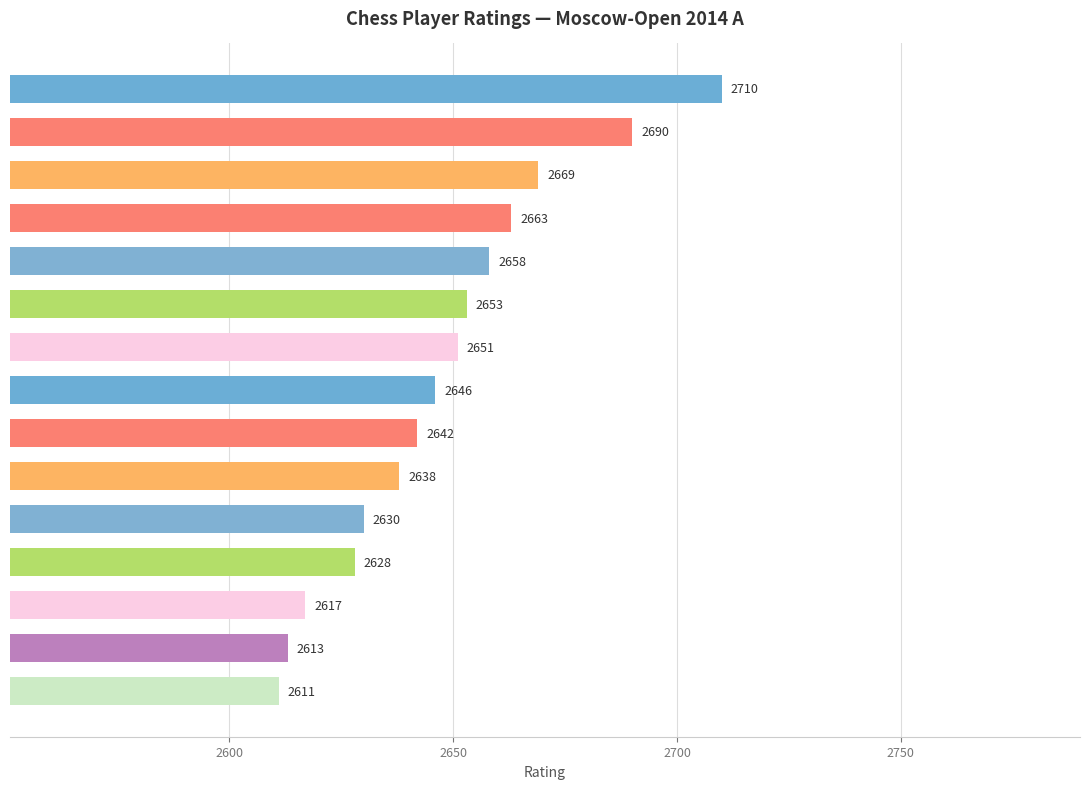

What is the value of the 1st bar from the top?

2710